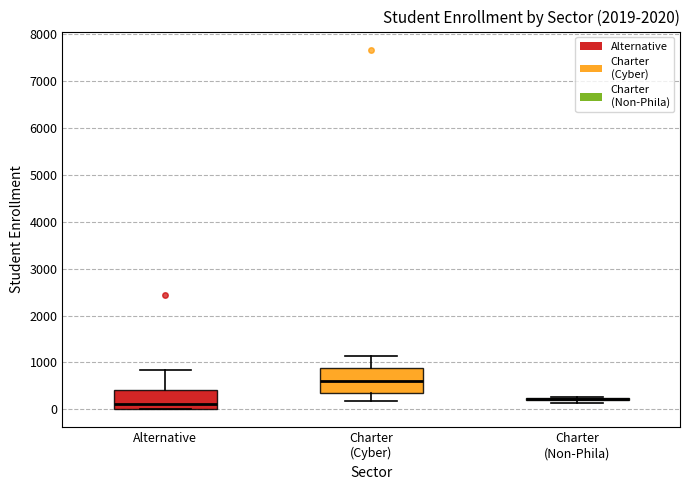

Reading left to right, read every box against the y-axis: the position of its median line, the range the box covers, and the ends of its whiskers. The values are not printed on the chart, so give them approximately, as read against the axis.

Alternative: median 100, box 0 to 400, whiskers 0 to 800
Charter (Cyber): median 600, box 400 to 900, whiskers 200 to 1100
Charter (Non-Phila): box collapsed to a line at 200, whiskers 100 to 300